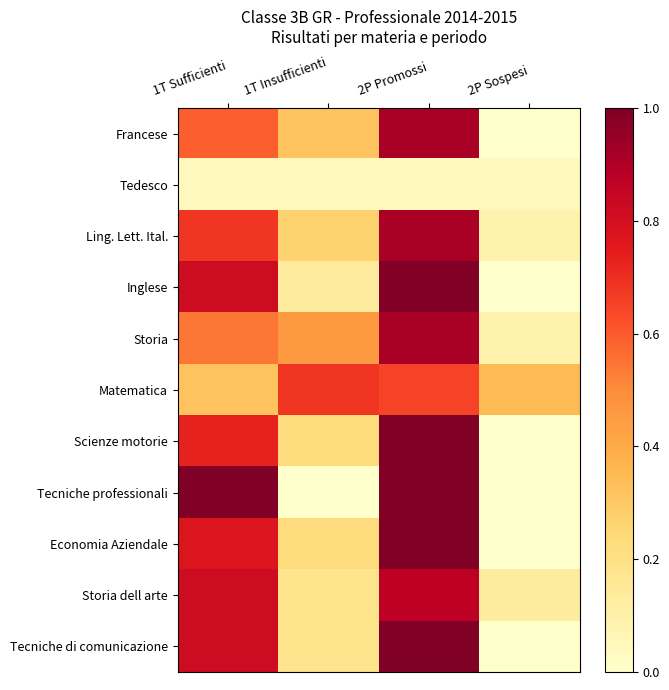

Reading left to right, what are all the values shown in this chart?

Francese: 1T Sufficienti=0.6	1T Insufficienti=0.3	2P Promossi=0.9	2P Sospesi=0.0
Tedesco: 1T Sufficienti=0.0	1T Insufficienti=0.0	2P Promossi=0.0	2P Sospesi=0.0
Ling. Lett. Ital.: 1T Sufficienti=0.7	1T Insufficienti=0.3	2P Promossi=0.9	2P Sospesi=0.1
Inglese: 1T Sufficienti=0.8	1T Insufficienti=0.1	2P Promossi=1.0	2P Sospesi=0.0
Storia: 1T Sufficienti=0.5	1T Insufficienti=0.5	2P Promossi=0.9	2P Sospesi=0.1
Matematica: 1T Sufficienti=0.3	1T Insufficienti=0.7	2P Promossi=0.7	2P Sospesi=0.3
Scienze motorie: 1T Sufficienti=0.7	1T Insufficienti=0.2	2P Promossi=1.0	2P Sospesi=0.0
Tecniche professionali: 1T Sufficienti=1.0	1T Insufficienti=0.0	2P Promossi=1.0	2P Sospesi=0.0
Economia Aziendale: 1T Sufficienti=0.8	1T Insufficienti=0.2	2P Promossi=1.0	2P Sospesi=0.0
Storia dell arte: 1T Sufficienti=0.8	1T Insufficienti=0.2	2P Promossi=0.9	2P Sospesi=0.1
Tecniche di comunicazione: 1T Sufficienti=0.8	1T Insufficienti=0.2	2P Promossi=1.0	2P Sospesi=0.0